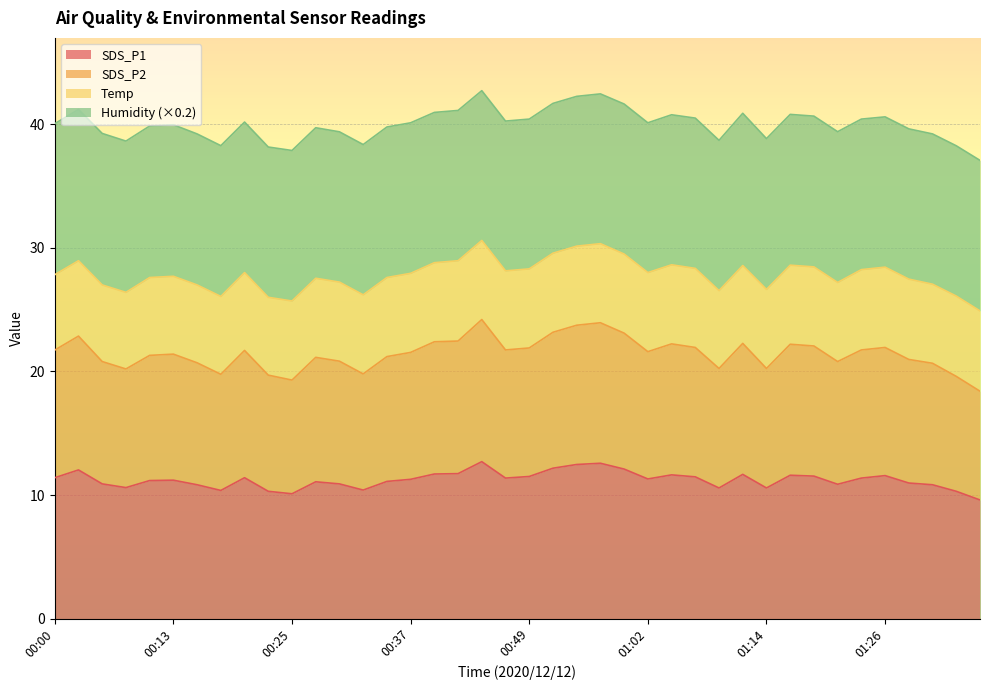

What are all the series names shown in the legend?

SDS_P1, SDS_P2, Temp, Humidity (×0.2)